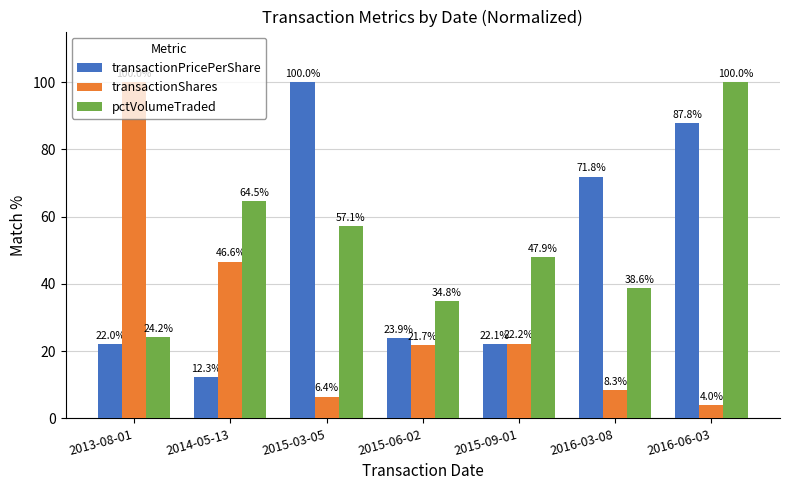

What is the minimum value for transactionPricePerShare?

12.3